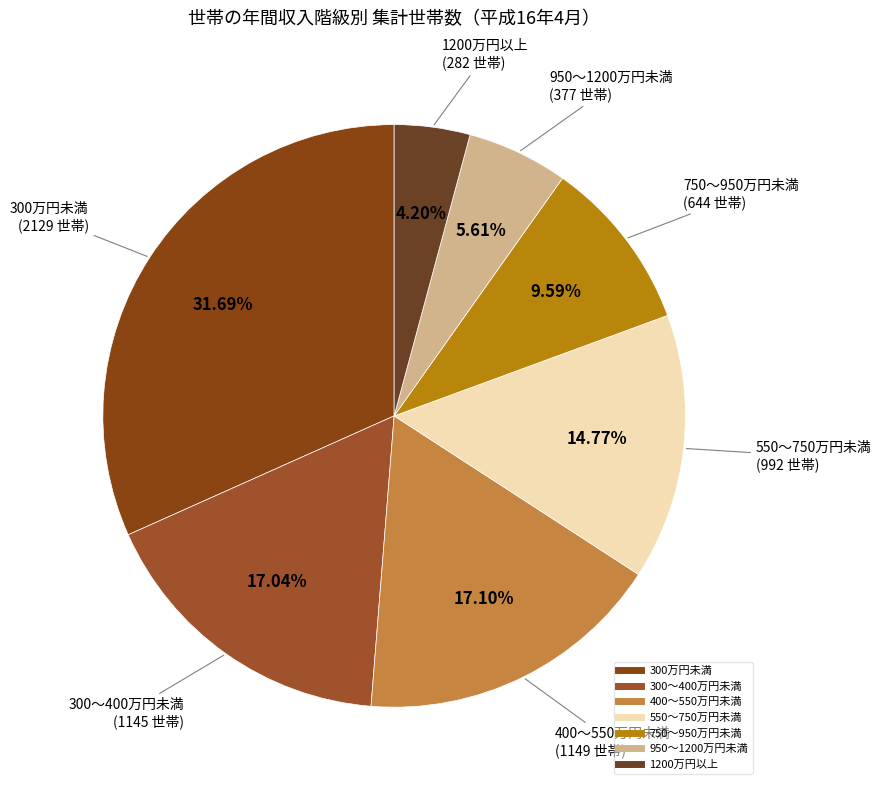

How many slices are in this pie chart?

7